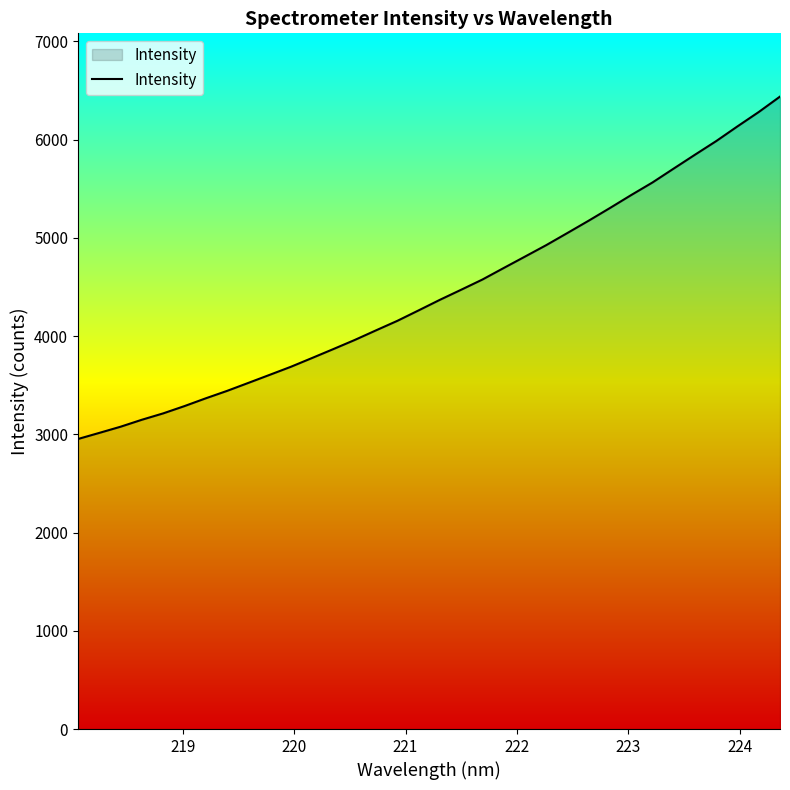

What is the minimum value shown in the chart?

2952.8